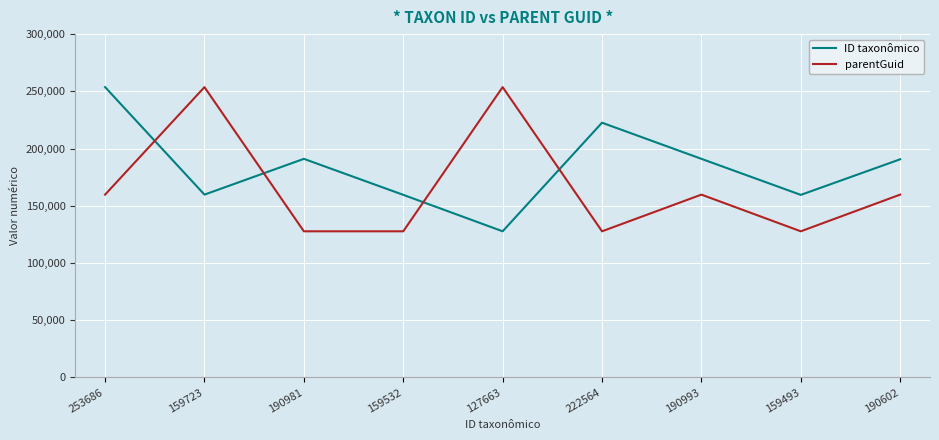

After their last crossing, which series has the higher values: ID taxonômico or parentGuid?

ID taxonômico